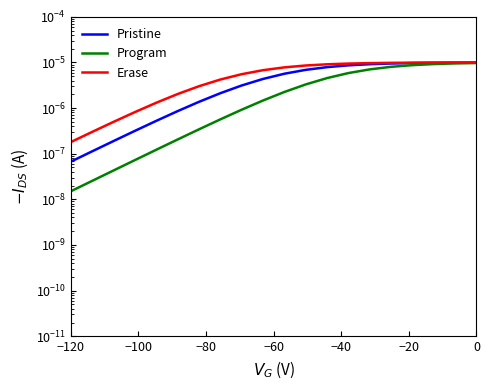

Which series changed the most between −100 and −40?

Erase